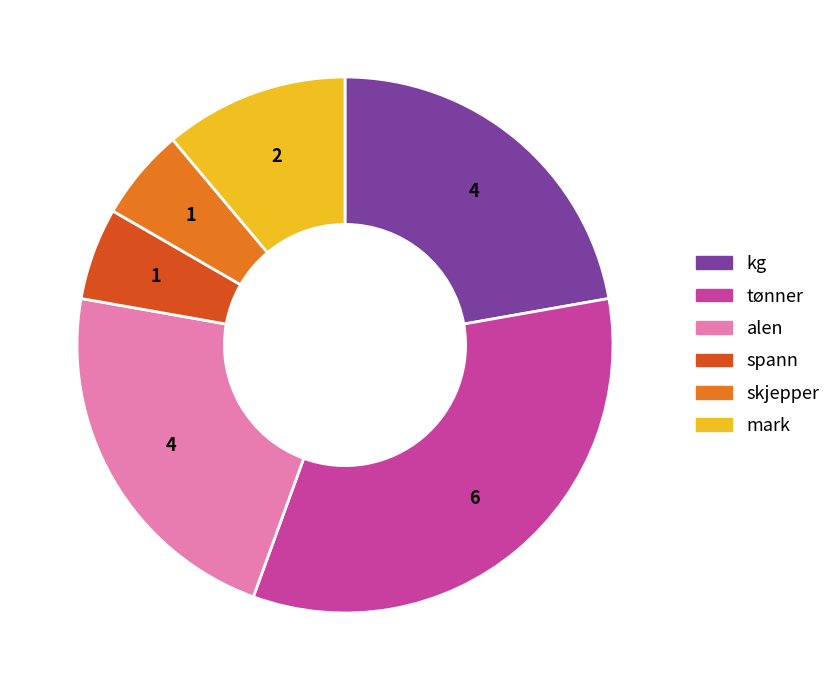

Approximately how many times larger is the value at skjepper compared to tønner?

0.2